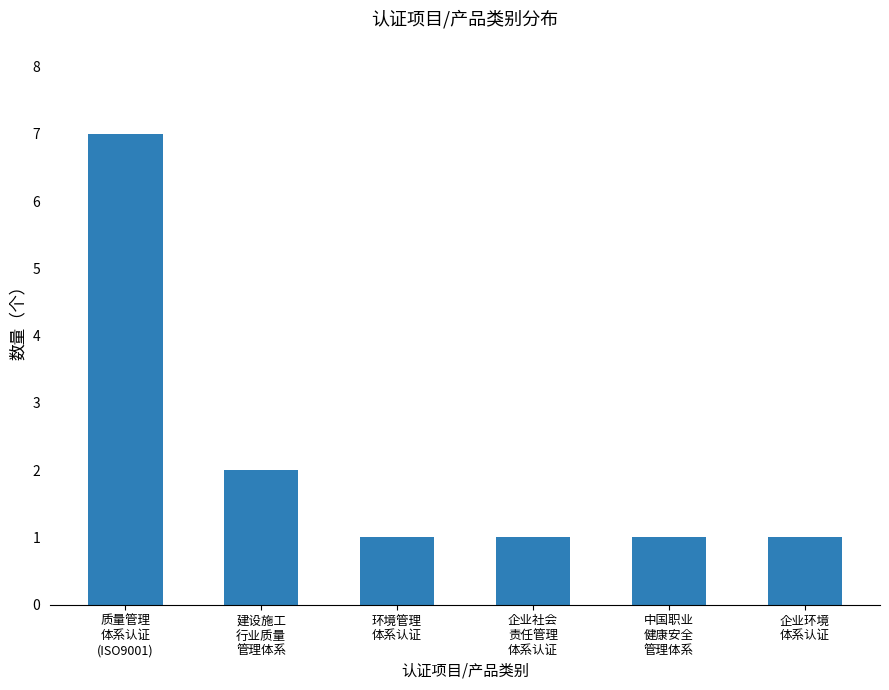

Between 中国职业
健康安全
管理体系 and 质量管理
体系认证
(ISO9001), which is larger?

质量管理
体系认证
(ISO9001)